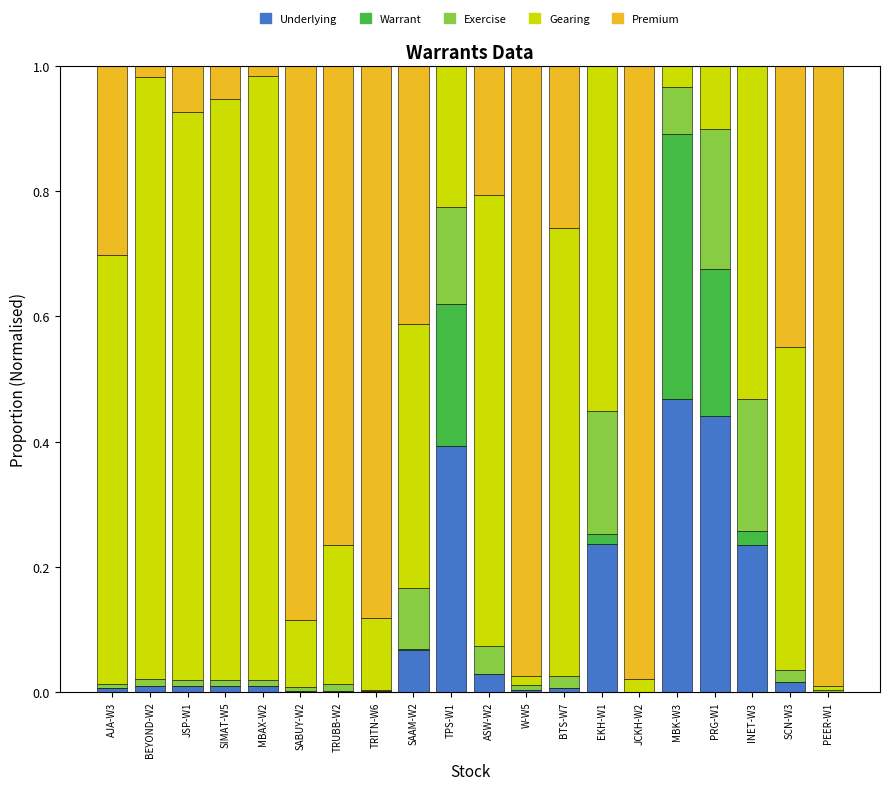

Are the bars horizontal?

No